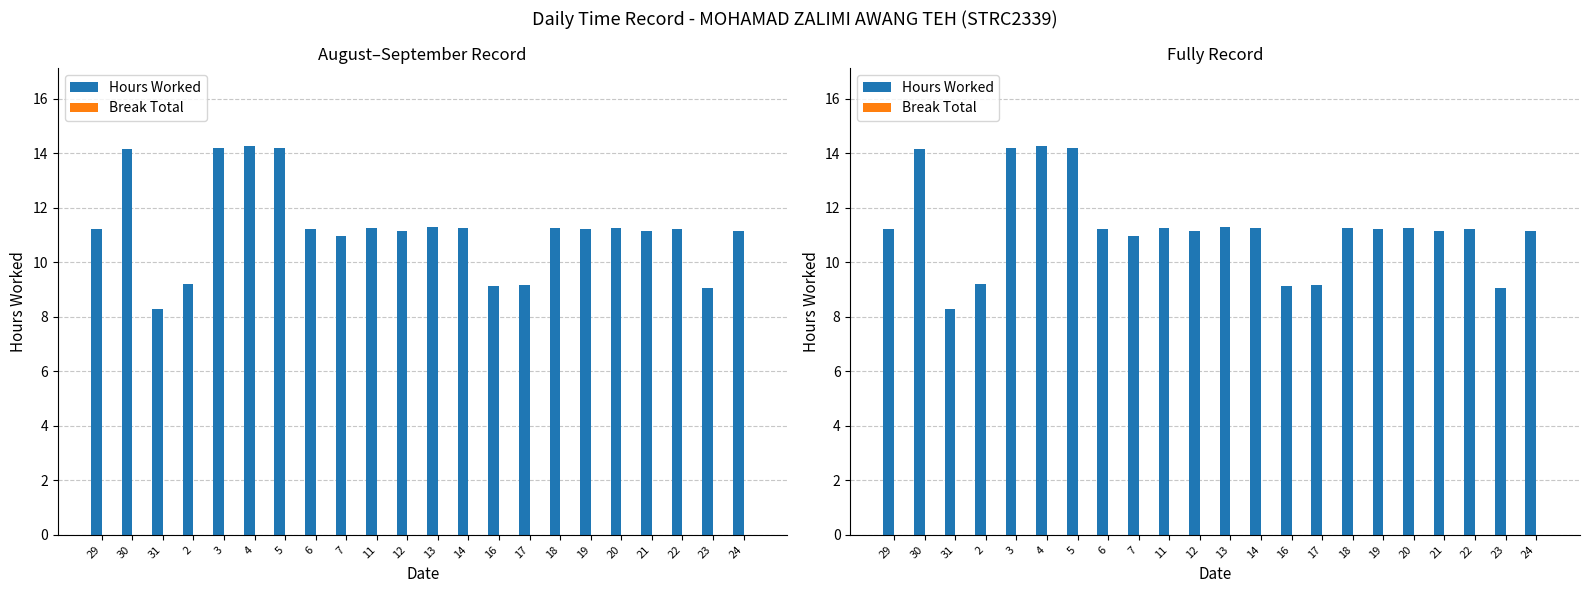

Reading left to right, list all the values displayed in this chart.

Hours Worked: 11.2	14.2	8.3	9.2	14.2	14.3	14.2	11.2	11.0	11.3	11.2	11.3	11.2	9.1	9.2	11.3	11.2	11.2	11.2	11.2	9.1	11.2
Break Total: 0.0	0.0	0.0	0.0	0.0	0.0	0.0	0.0	0.0	0.0	0.0	0.0	0.0	0.0	0.0	0.0	0.0	0.0	0.0	0.0	0.0	0.0